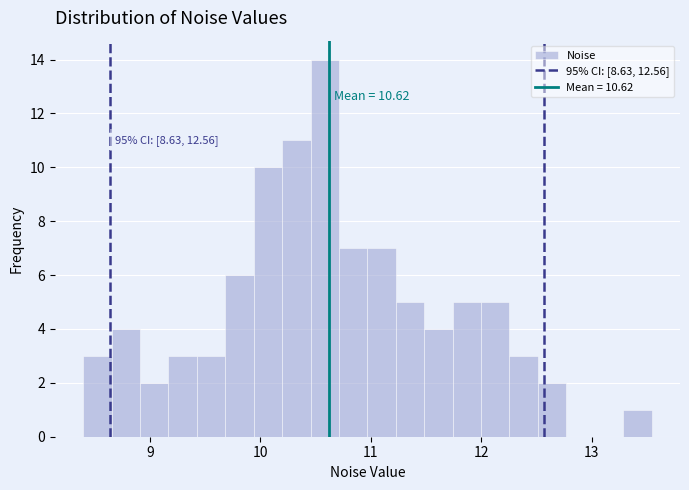

Read against the x-axis, roughly where is the centre of the tallest bar?

10.6